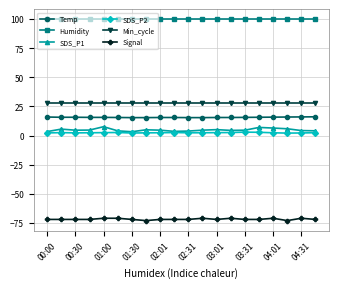

Is this an area chart (filled region under the line)?

No